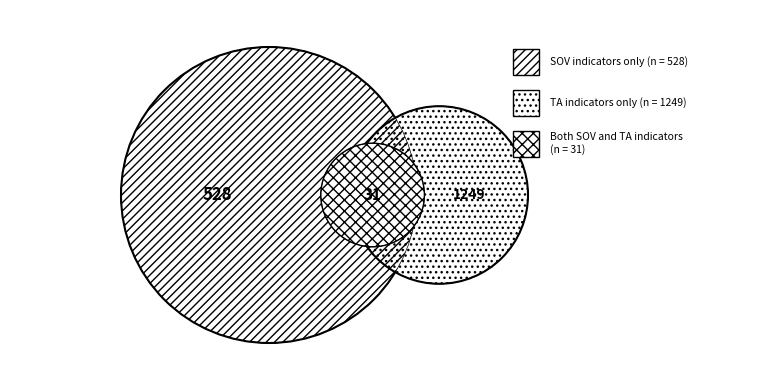

Which series has the largest range (max minus min)?

TA